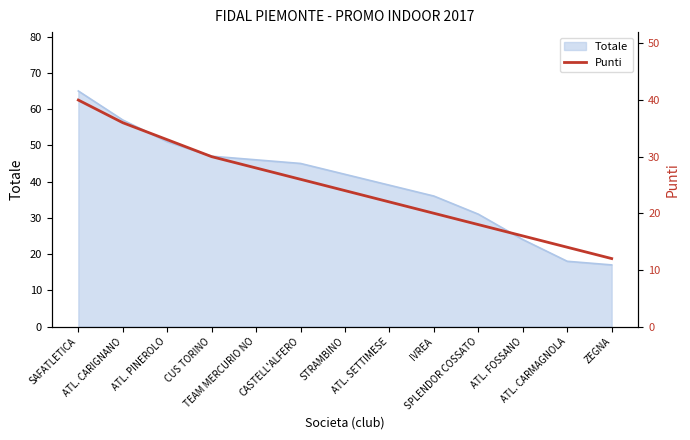

What is the lowest value of the Totale series?

17